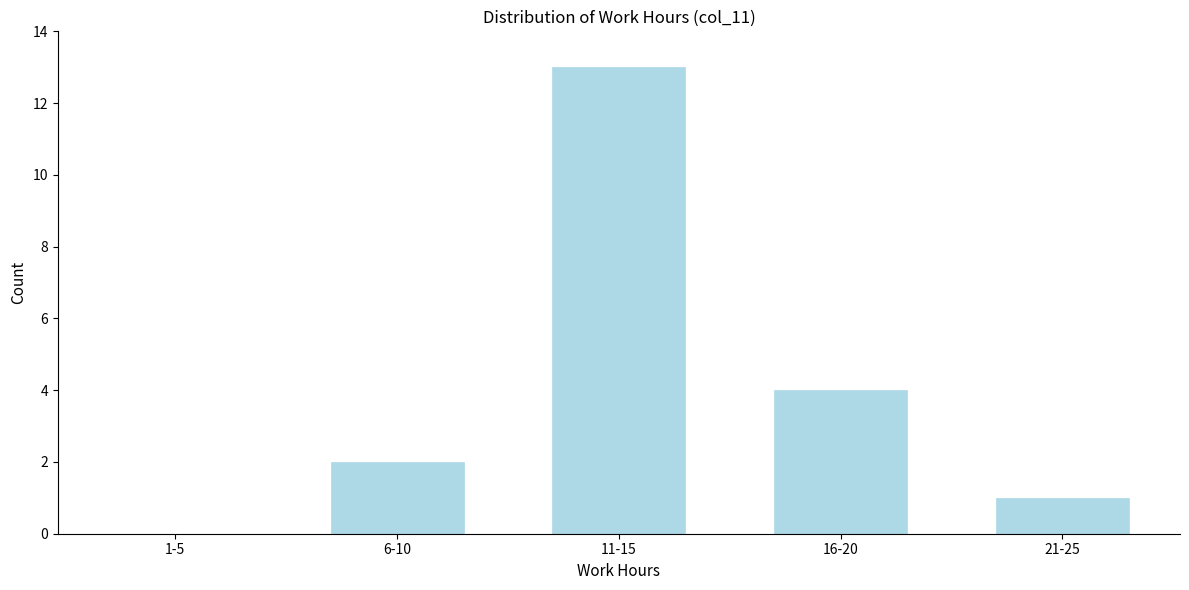

Reading left to right, extract all data points from this chart.

1-5=0	6-10=2	11-15=13	16-20=4	21-25=1